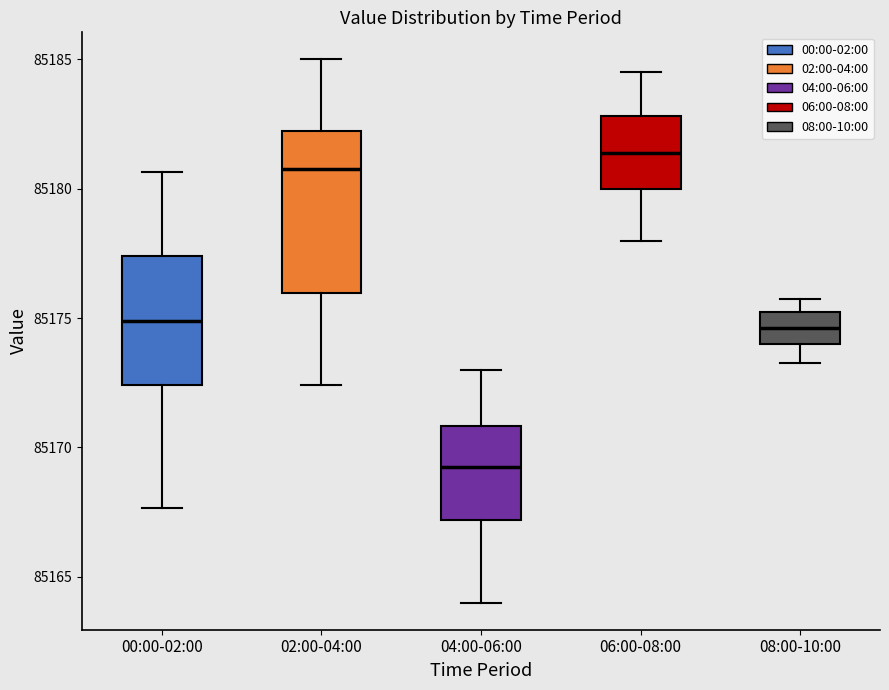

Where does the lower whisker of the box for 02:00-04:00 end on the y-axis? The values are not printed on the chart, so give them approximately, as read against the axis.

85172.5